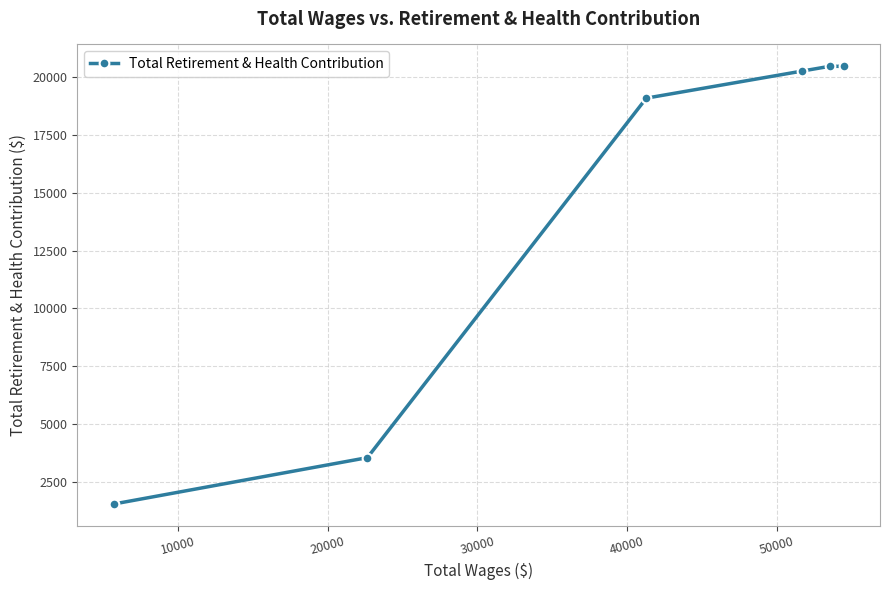

What is the sum of all values?

85351